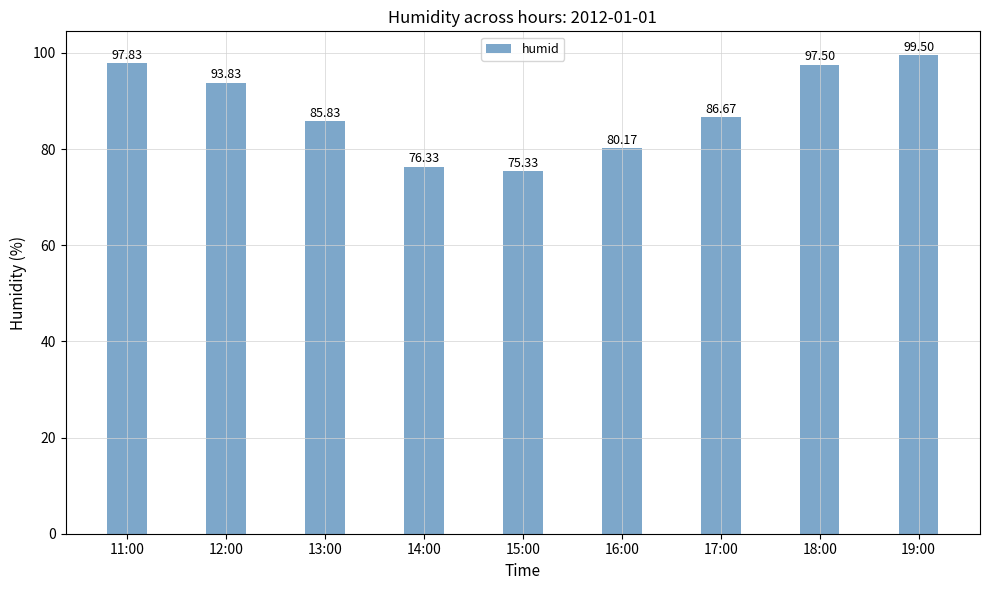

What is the sum of the values at 18:00 and 17:00?

184.2